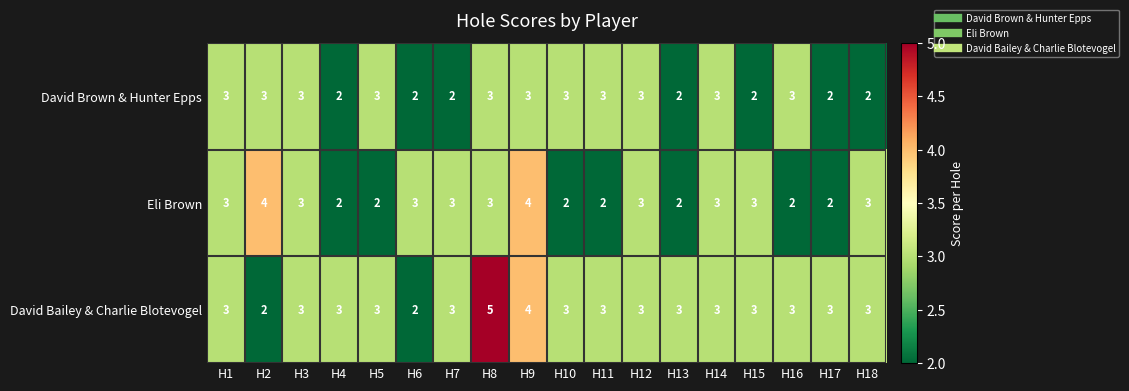

Count the David Bailey & Charlie Blotevogel values in the range 3 to 4.

15